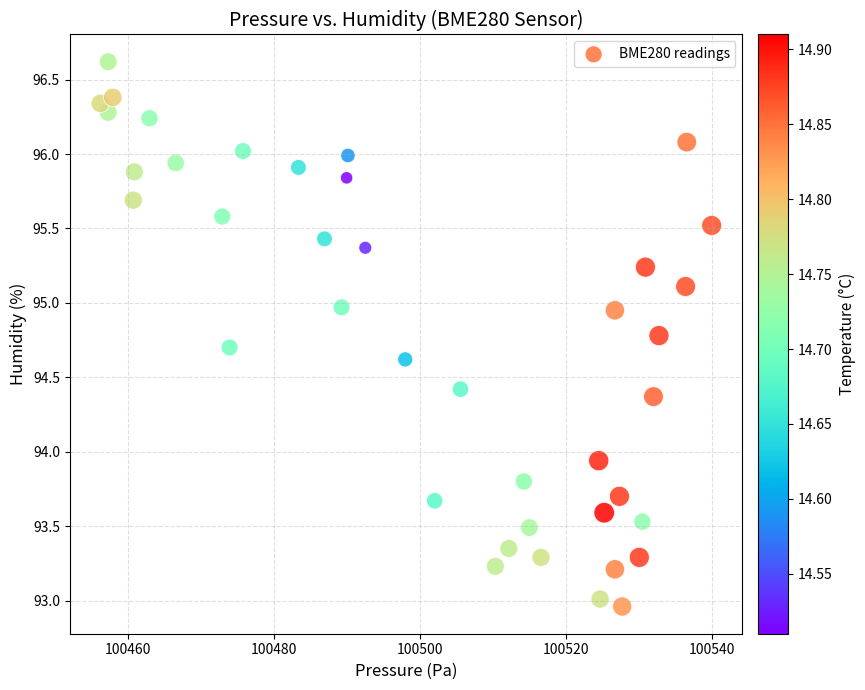

What is the range of X values (max minus min)?

83.8